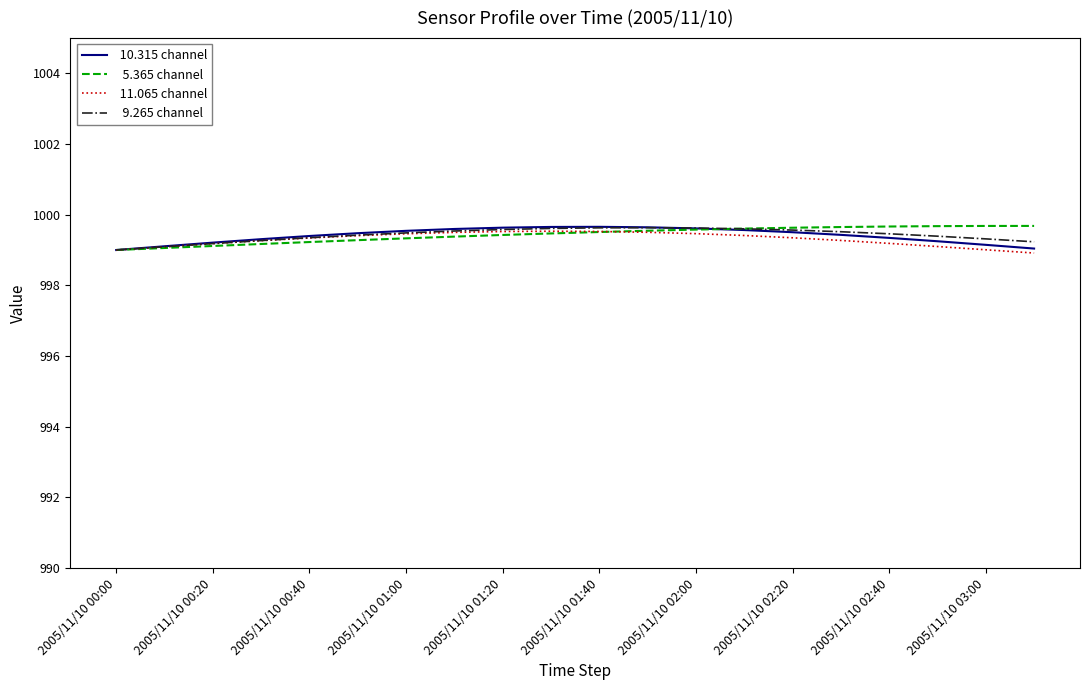

What is the maximum value shown in the chart?

999.7